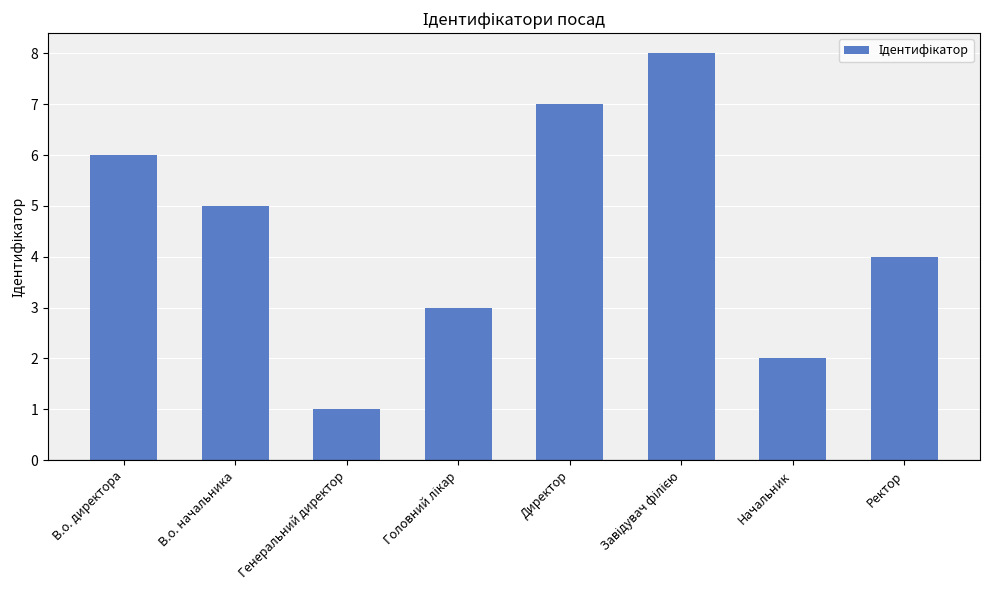

Which has a higher value, В.о. начальника or В.о. директора?

В.о. директора